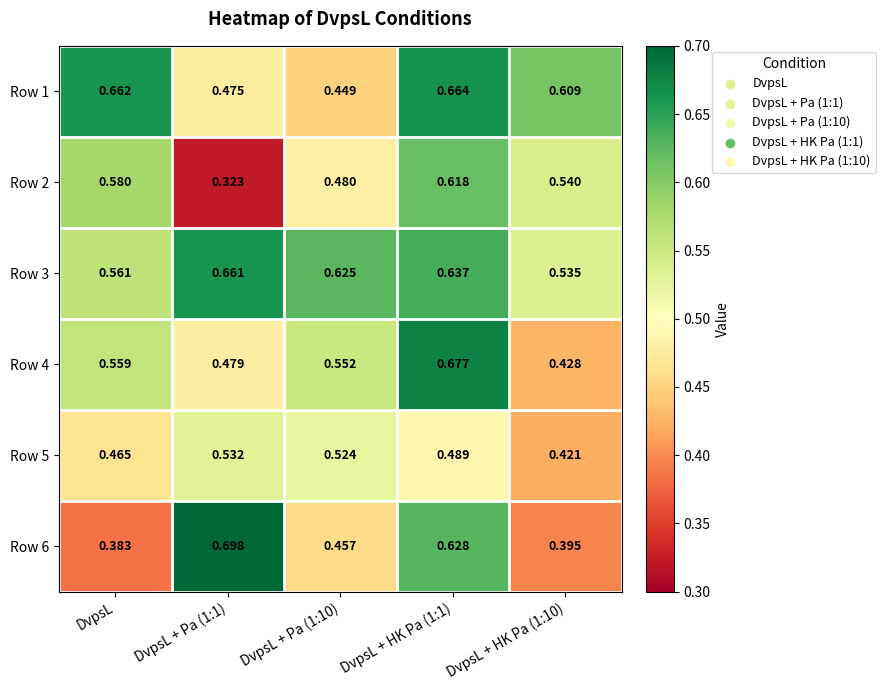

Which series changed the most between DvpsL and DvpsL + HK Pa (1:10)?

Row 4